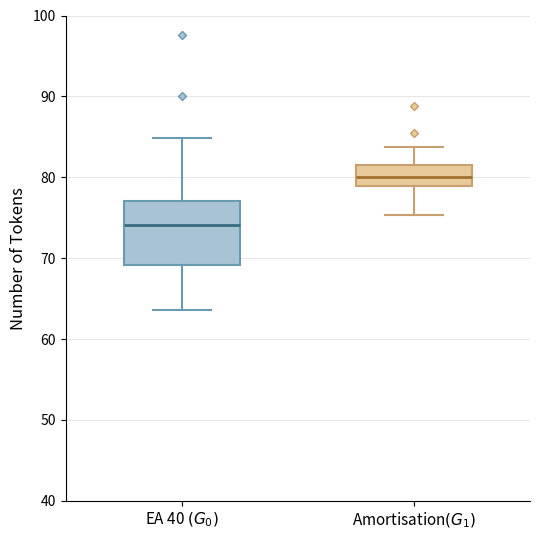

Reading left to right, transcribe this box plot: for each box, give where its median line is, the range the box spans, and where its two whiskers end, as read against the y-axis. The values are not printed on the chart, so give them approximately, as read against the axis.

EA 40 $(G_0)$: median 74, box 69 to 77, whiskers 64 to 85
Amortisation$(G_1)$: median 80, box 79 to 82, whiskers 75 to 84